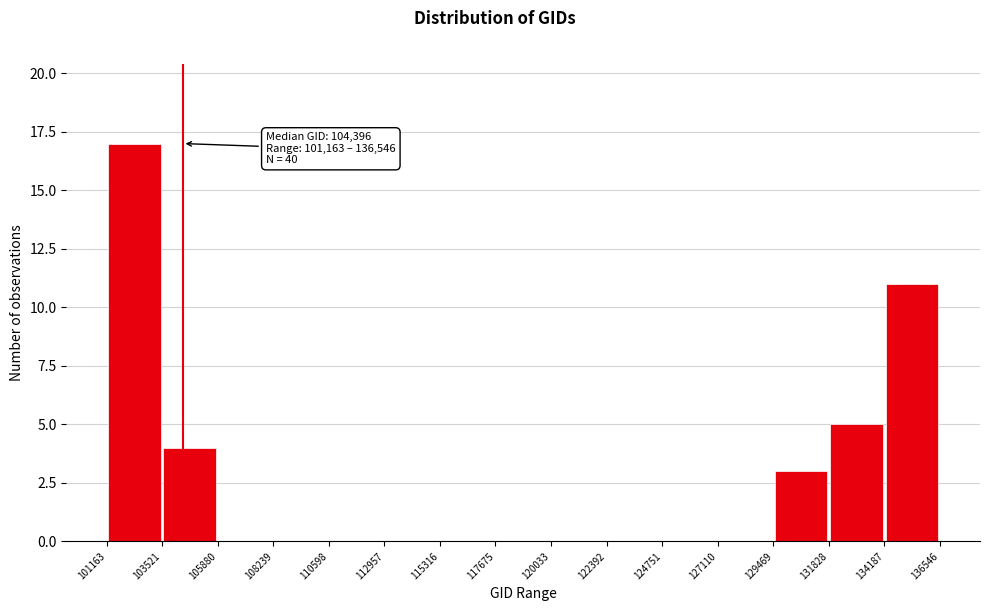

Which range on the x-axis has the tallest bar?

101163 to 103521